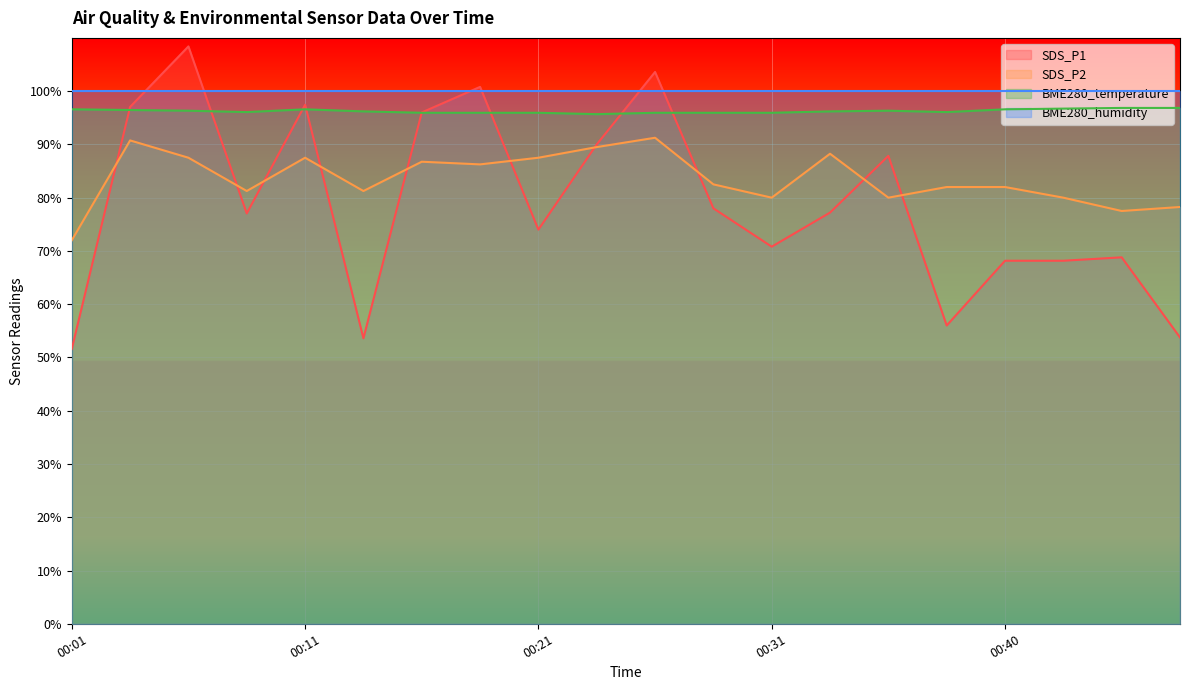

List the labels in order of BME280_temperature value, largest first.

00:45, 00:48, 00:43, 00:01, 00:11, 00:40, 00:03, 00:06, 00:35, 00:13, 00:33, 00:08, 00:38, 00:16, 00:18, 00:21, 00:26, 00:28, 00:31, 00:23